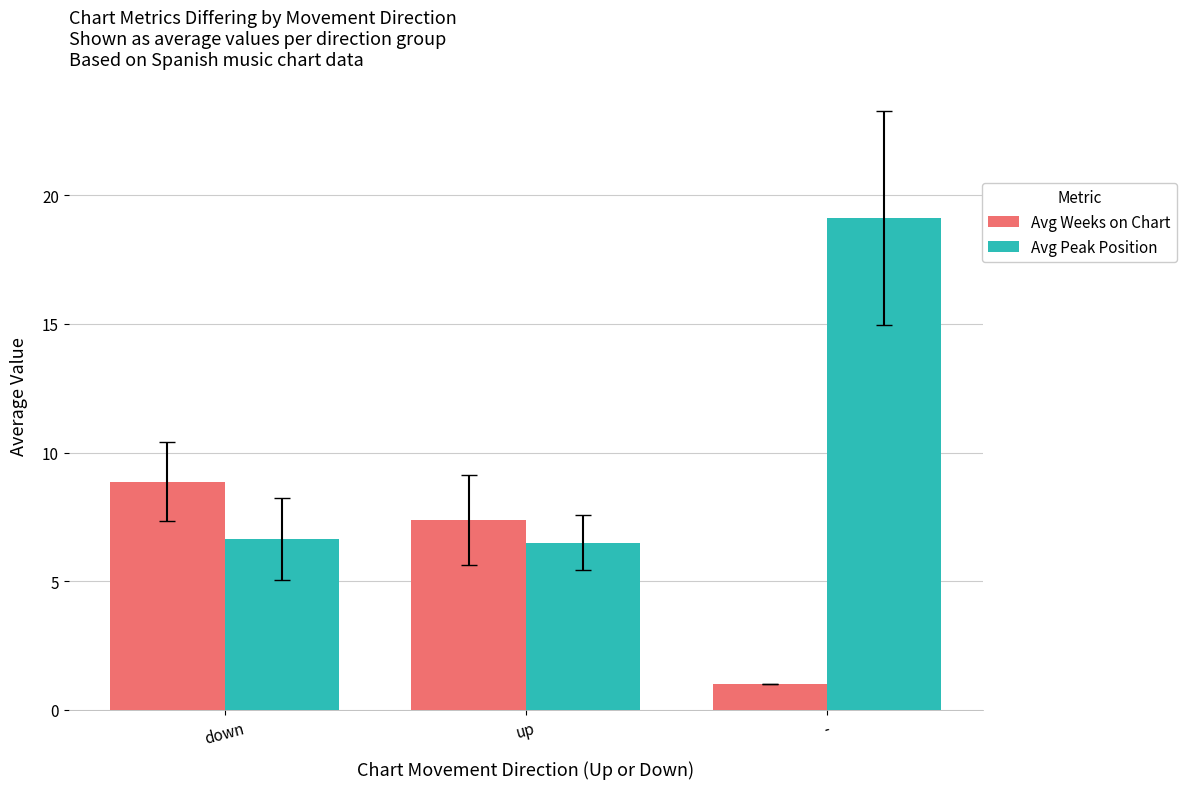

At how many categories does at least one series exceed 16?

1